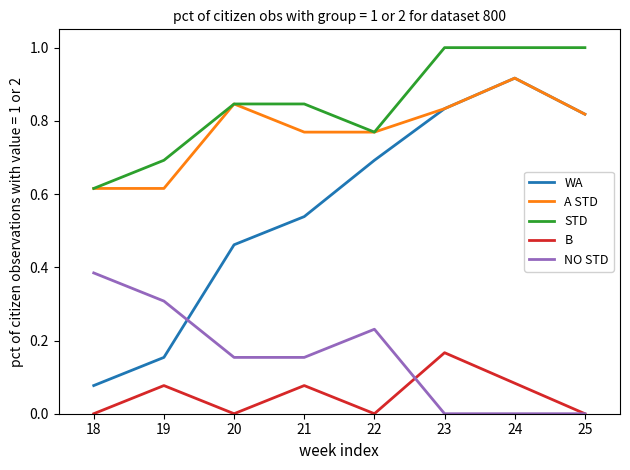

The value of STD at 24 is 1.8. True or false?

False